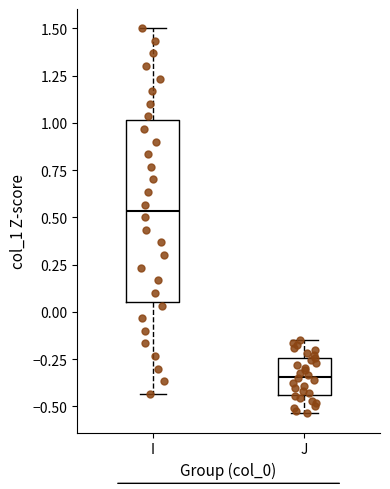

Reading left to right, read every box against the y-axis: the position of its median line, the range the box covers, and the ends of its whiskers. The values are not printed on the chart, so give them approximately, as read against the axis.

I: median 0.55, box 0.05 to 1.00, whiskers -0.45 to 1.50
J: median -0.35, box -0.45 to -0.25, whiskers -0.55 to -0.15